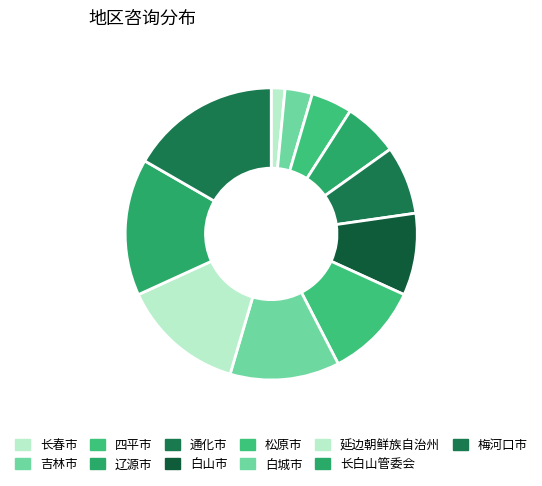

To the nearest percent, what is the difference between the 长春市 and 白山市 slice percentages?

8%